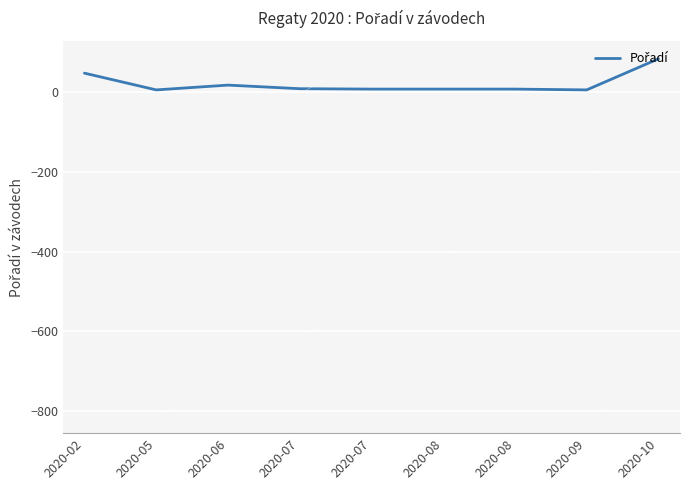

At which label is the value closest to 45?

2020-02